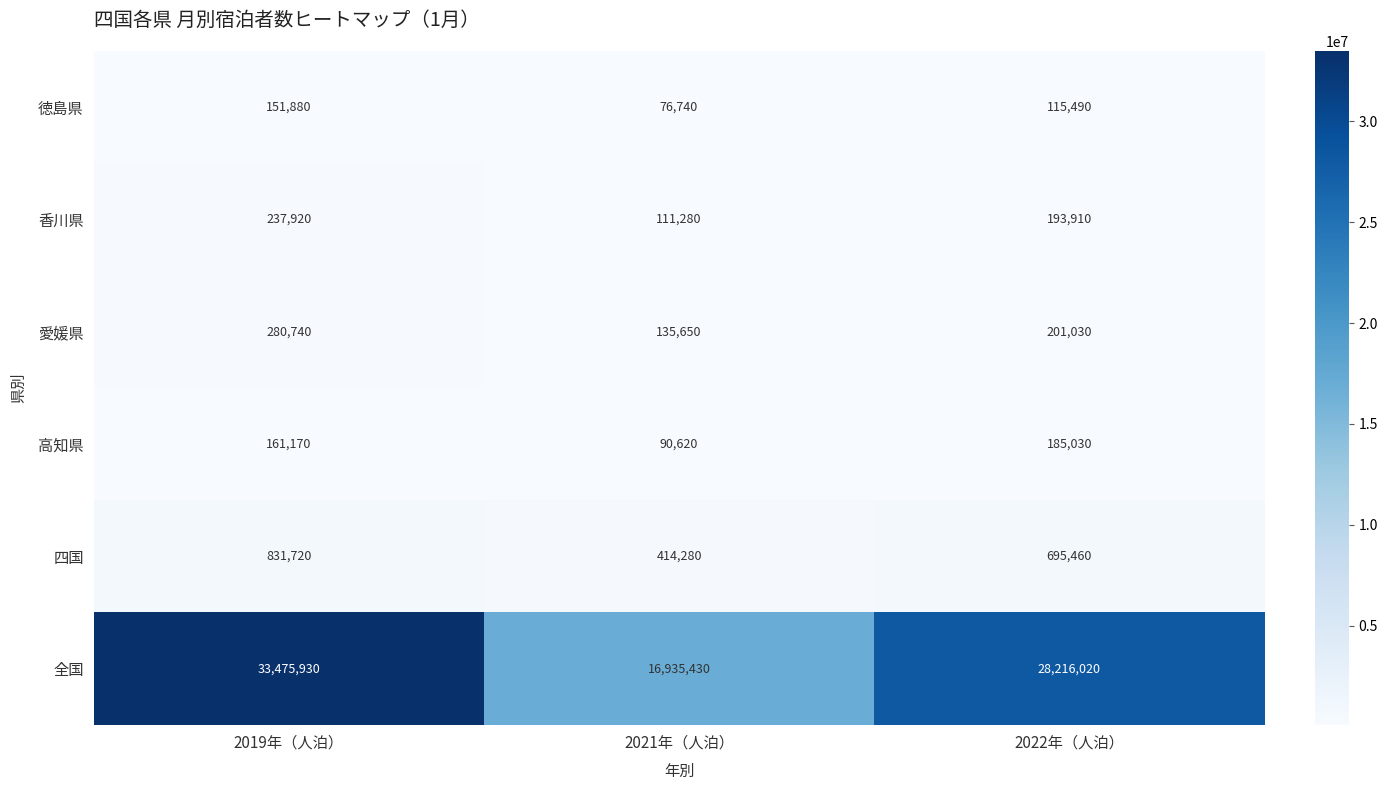

Reading left to right, what are all the values shown in this chart?

徳島県: 2019年（人泊）=151880	2021年（人泊）=76740	2022年（人泊）=115490
香川県: 2019年（人泊）=237920	2021年（人泊）=111280	2022年（人泊）=193910
愛媛県: 2019年（人泊）=280740	2021年（人泊）=135650	2022年（人泊）=201030
高知県: 2019年（人泊）=161170	2021年（人泊）=90620	2022年（人泊）=185030
四国: 2019年（人泊）=831720	2021年（人泊）=414280	2022年（人泊）=695460
全国: 2019年（人泊）=33475930	2021年（人泊）=16935430	2022年（人泊）=28216020